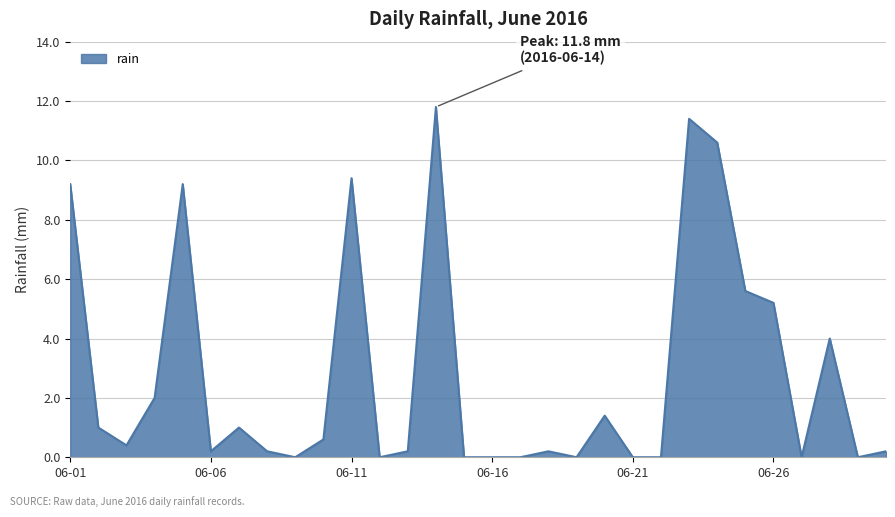

What is the greatest value displayed?

11.8